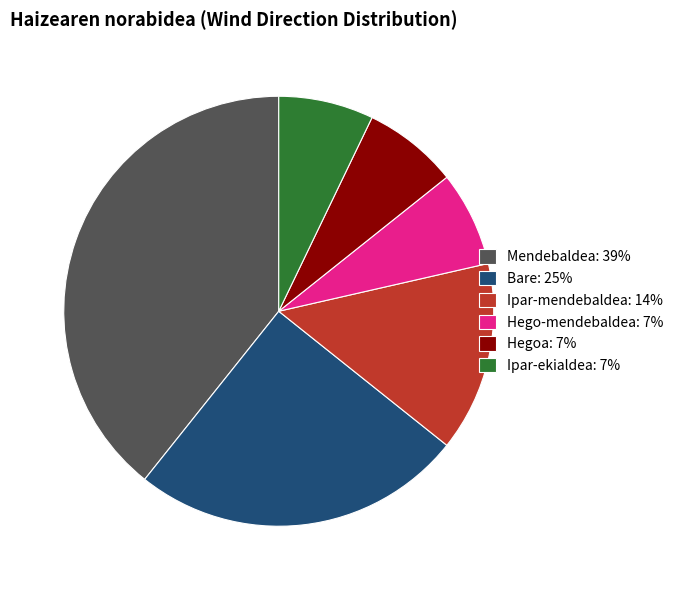

Approximately how many times larger is the value at Ipar-ekialdea: 7% compared to Hegoa: 7%?

1.0